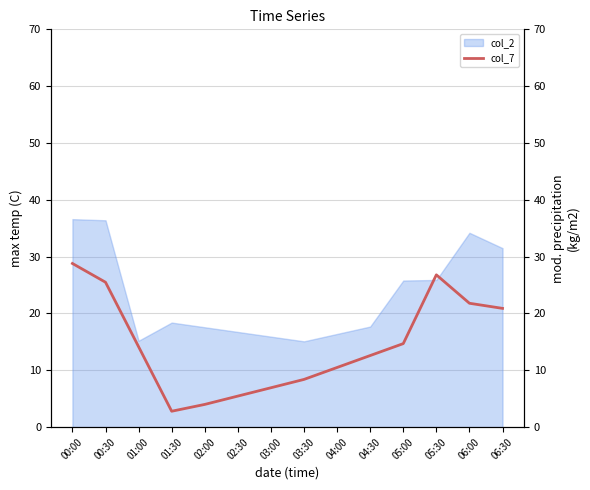

Which category has the highest value across all series?

00:00